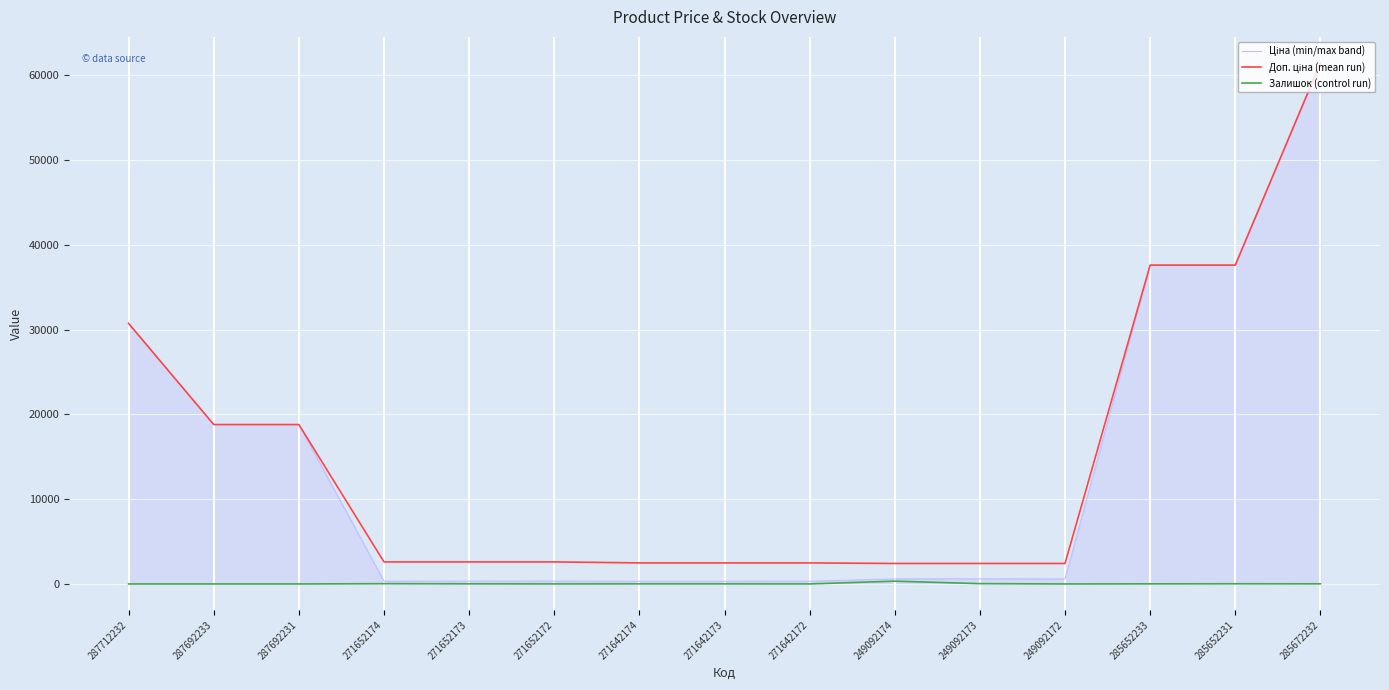

How many lines are shown in the chart?

3